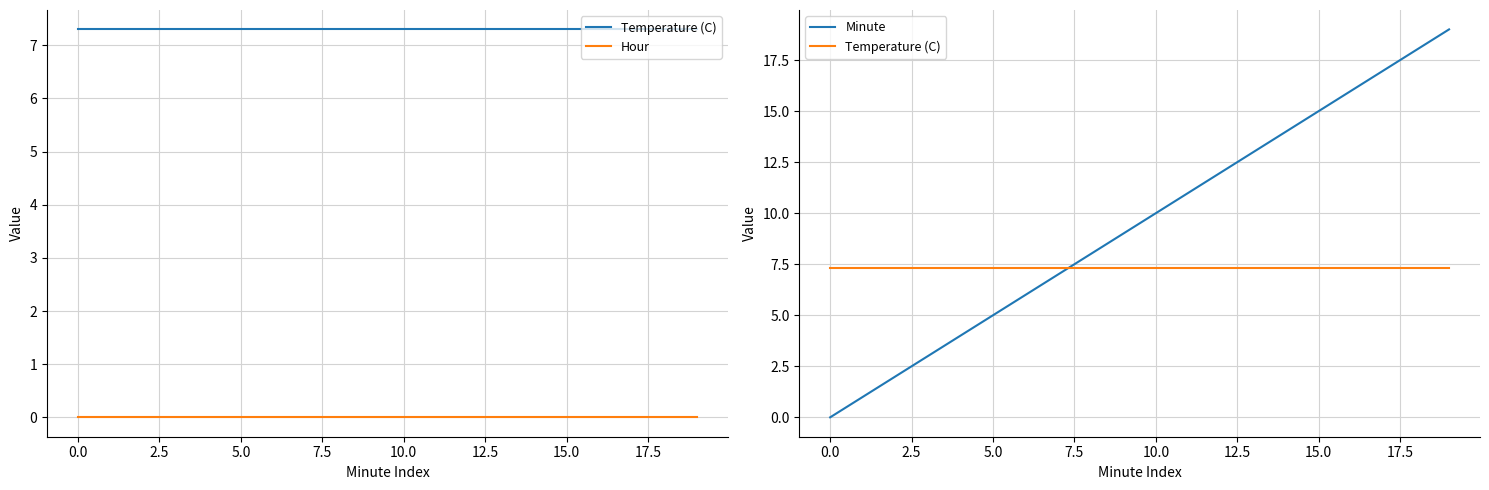

Reading right to left, list all the values displayed in this chart.

Temperature (C): 7.3	7.3	7.3	7.3	7.3	7.3	7.3	7.3	7.3	7.3	7.3	7.3	7.3	7.3	7.3	7.3	7.3	7.3	7.3	7.3
Hour: 0.0	0.0	0.0	0.0	0.0	0.0	0.0	0.0	0.0	0.0	0.0	0.0	0.0	0.0	0.0	0.0	0.0	0.0	0.0	0.0
Minute: 19.0	18.0	17.0	16.0	15.0	14.0	13.0	12.0	11.0	10.0	9.0	8.0	7.0	6.0	5.0	4.0	3.0	2.0	1.0	0.0